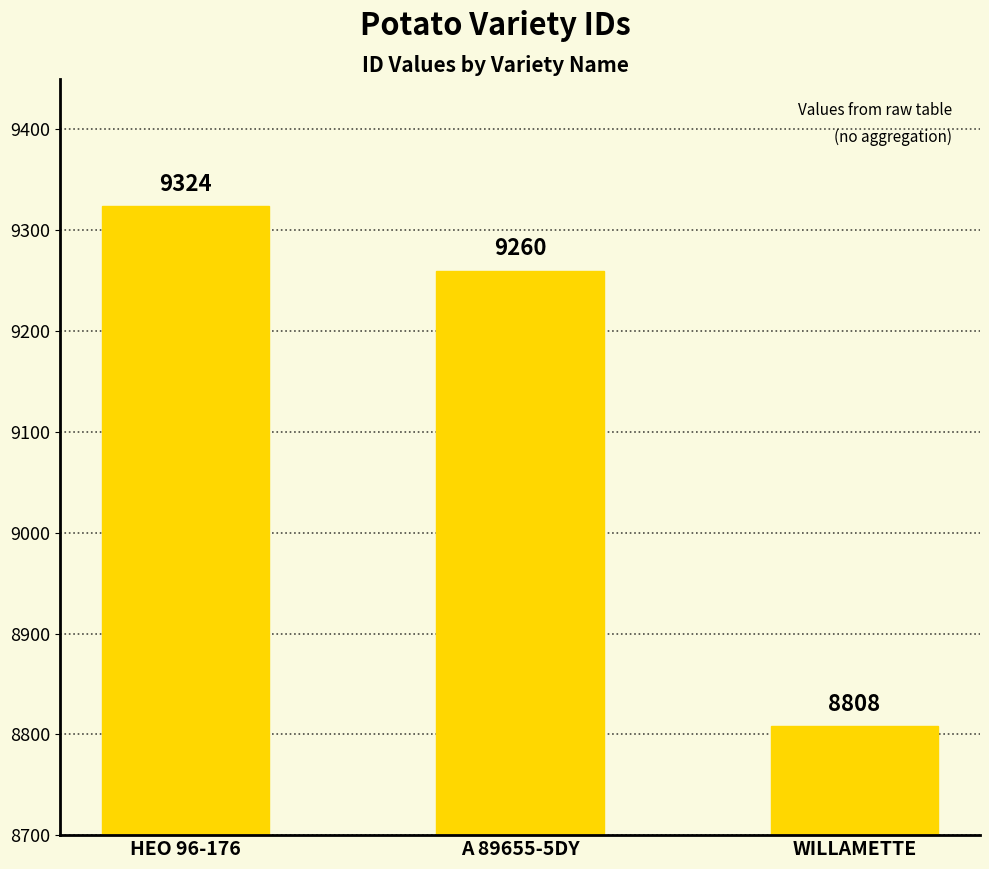

At which label is the value closest to 9066?

A 89655-5DY